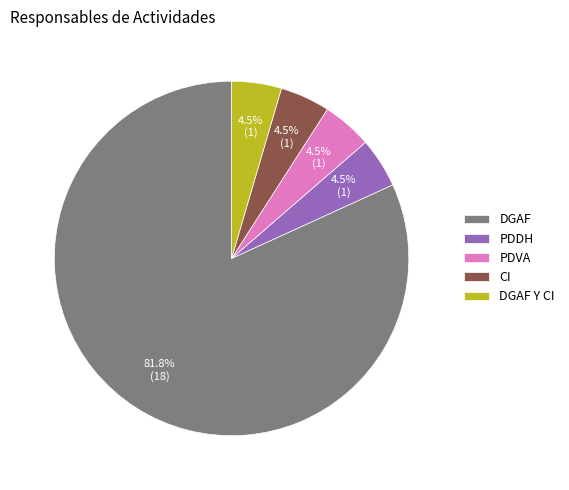

Count the number of slices in the pie.

5